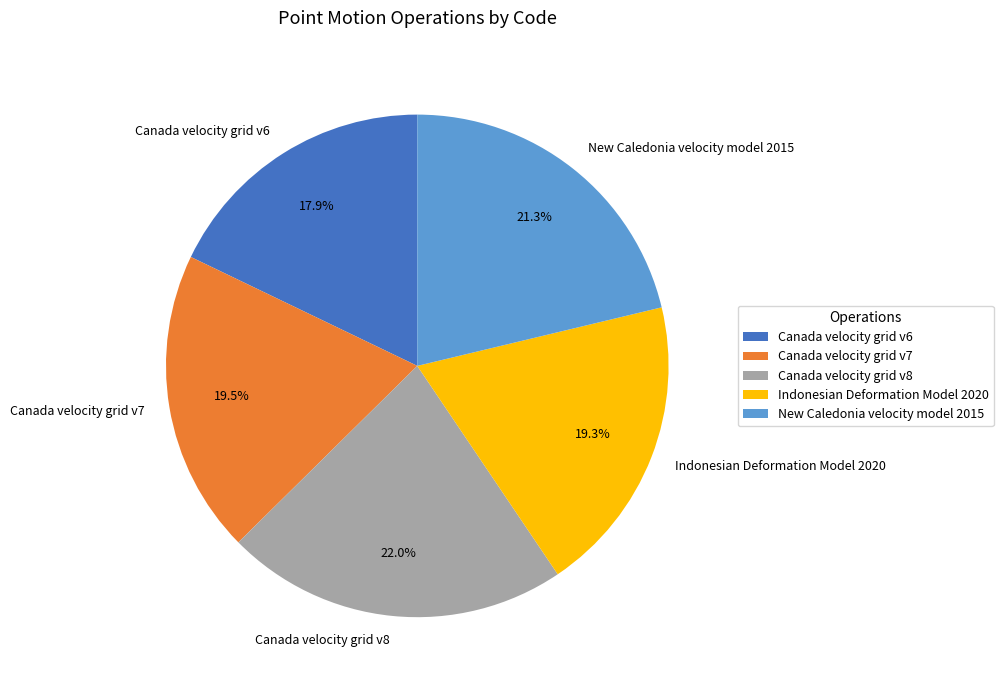

To the nearest percent, what portion does Canada velocity grid v8 represent?

22%